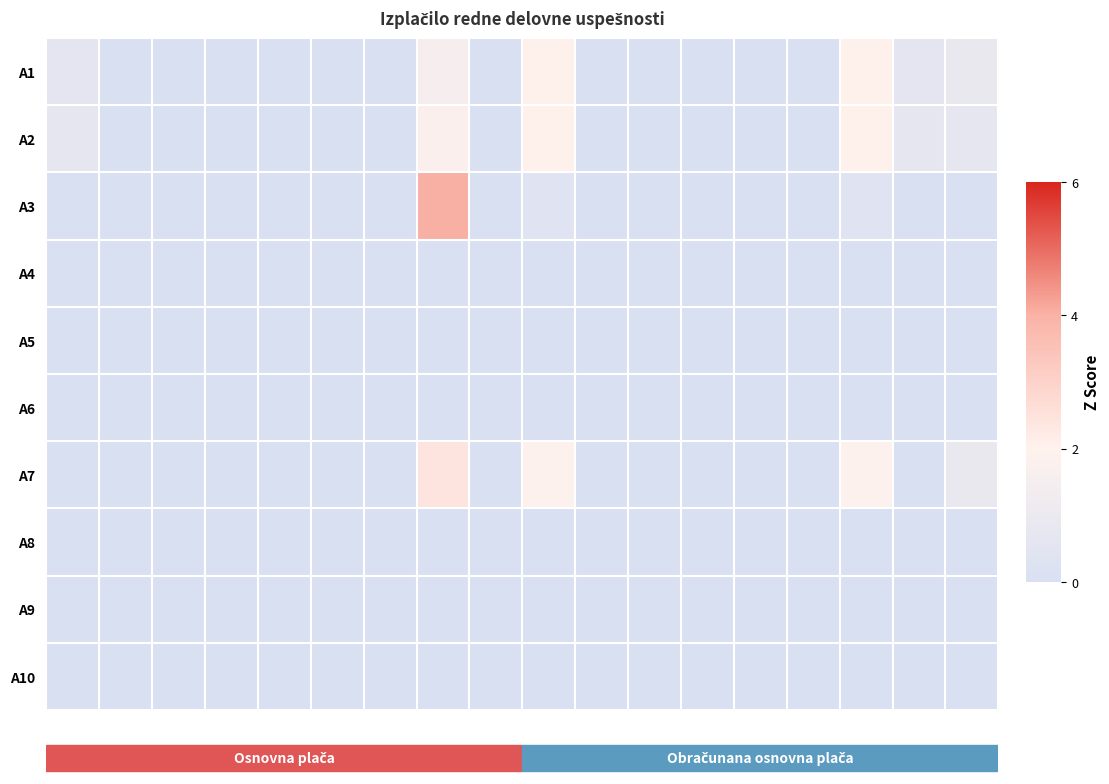

Reading left to right, what are all the values shown in this chart?

A1: 0.6	0.0	0.0	0.0	0.0	0.0	0.0	1.5	0.0	2.1	0.0	0.0	0.0	0.0	0.0	2.1	0.6	0.9
A2: 0.7	0.0	0.0	0.0	0.0	0.0	0.0	1.7	0.0	2.0	0.0	0.0	0.0	0.0	0.0	2.0	0.7	0.7
A3: 0.0	0.0	0.0	0.0	0.0	0.0	0.0	4.0	0.0	0.4	0.0	0.0	0.0	0.0	0.0	0.4	0.0	0.0
A4: 0.0	0.0	0.0	0.0	0.0	0.0	0.0	0.0	0.0	0.0	0.0	0.0	0.0	0.0	0.0	0.0	0.0	0.0
A5: 0.0	0.0	0.0	0.0	0.0	0.0	0.0	0.0	0.0	0.0	0.0	0.0	0.0	0.0	0.0	0.0	0.0	0.0
A6: 0.0	0.0	0.0	0.0	0.0	0.0	0.0	0.0	0.0	0.0	0.0	0.0	0.0	0.0	0.0	0.0	0.0	0.0
A7: 0.0	0.0	0.0	0.0	0.0	0.0	0.0	2.4	0.0	1.9	0.0	0.0	0.0	0.0	0.0	1.9	0.0	1.0
A8: 0.0	0.0	0.0	0.0	0.0	0.0	0.0	0.0	0.0	0.0	0.0	0.0	0.0	0.0	0.0	0.0	0.0	0.0
A9: 0.0	0.0	0.0	0.0	0.0	0.0	0.0	0.0	0.0	0.0	0.0	0.0	0.0	0.0	0.0	0.0	0.0	0.0
A10: 0.0	0.0	0.0	0.0	0.0	0.0	0.0	0.0	0.0	0.0	0.0	0.0	0.0	0.0	0.0	0.0	0.0	0.0